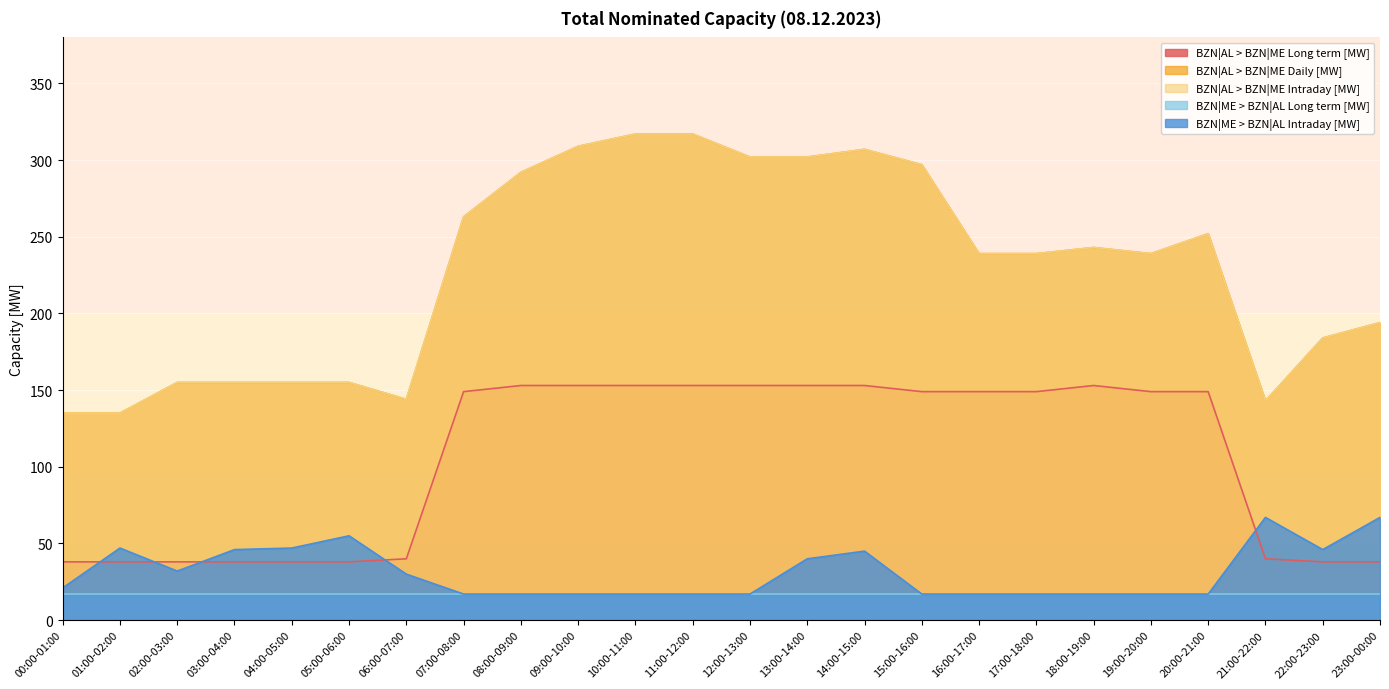

What is the difference between the BZN|AL > BZN|ME Long term [MW] values at 15:00-16:00 and 23:00-00:00?

111